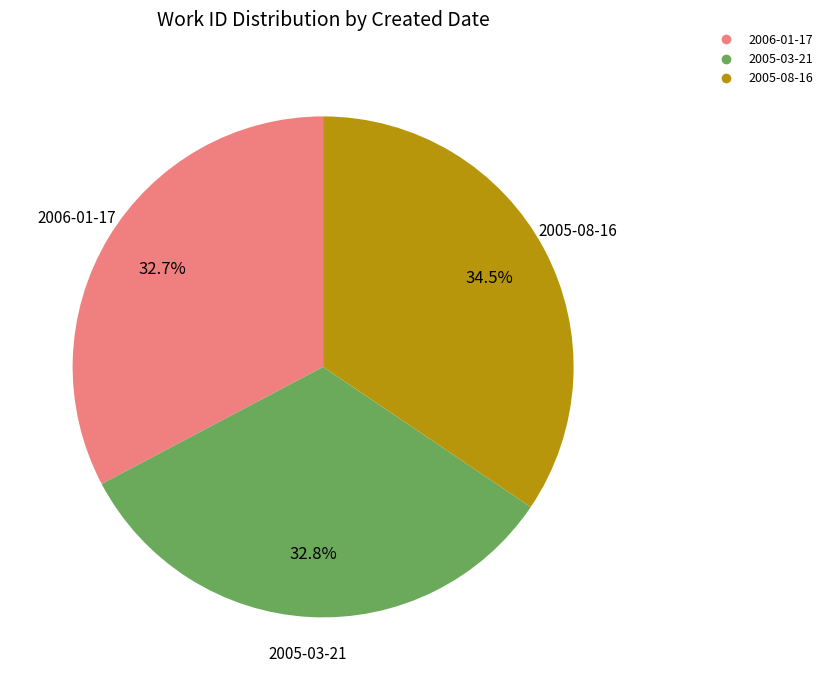

Is there any slice that represents more than half of the pie?

No